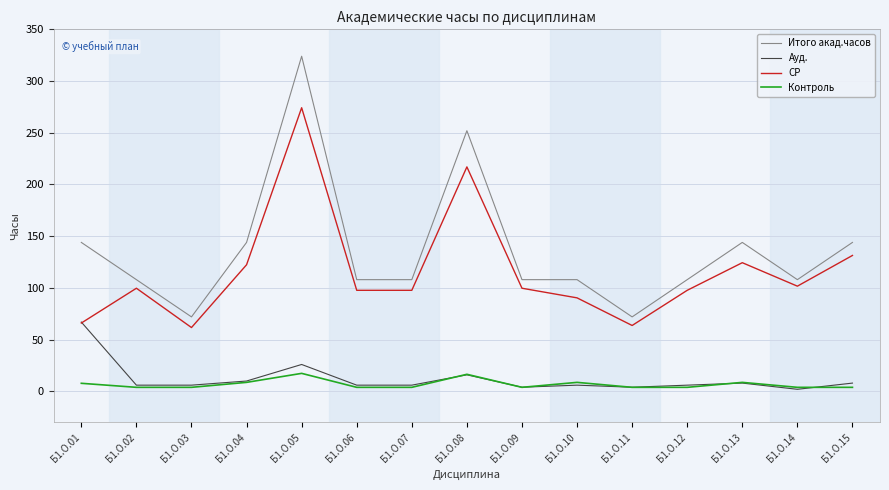

The СР series shows 66.0 at Б1.О.01. True or false?

True